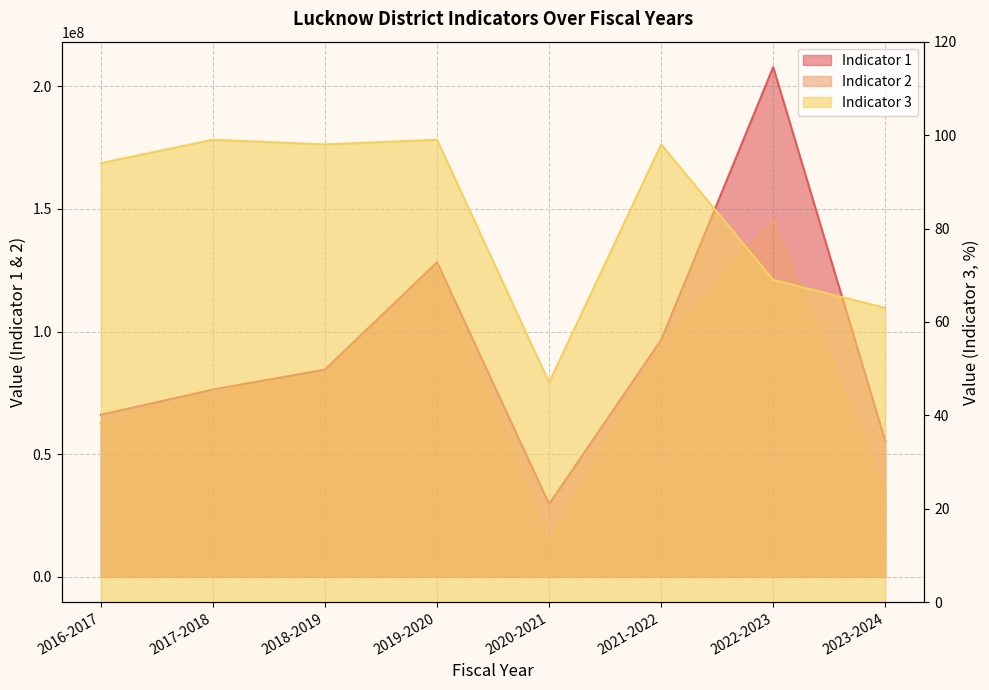

Which label corresponds to the smallest value in the chart?

2020-2021